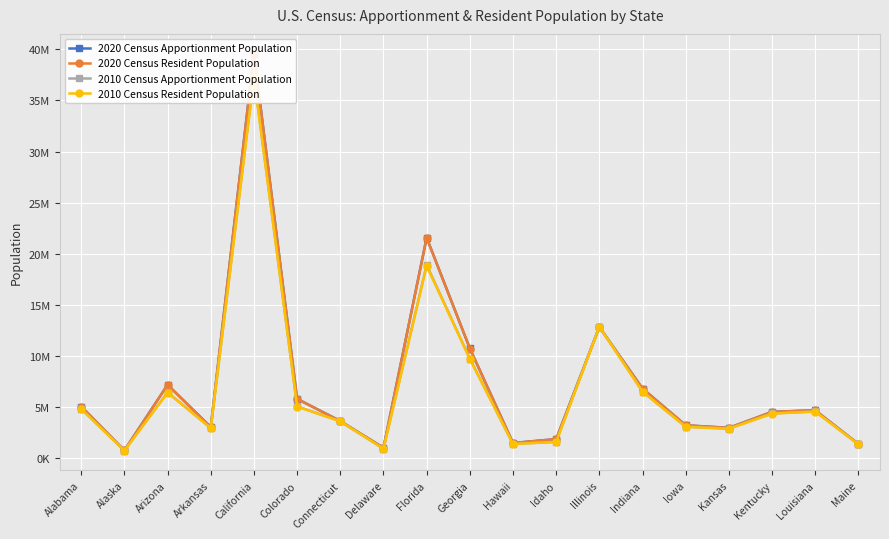

Where do 2020 Census Resident Population and 2010 Census Resident Population first cross each other?

Idaho and Illinois